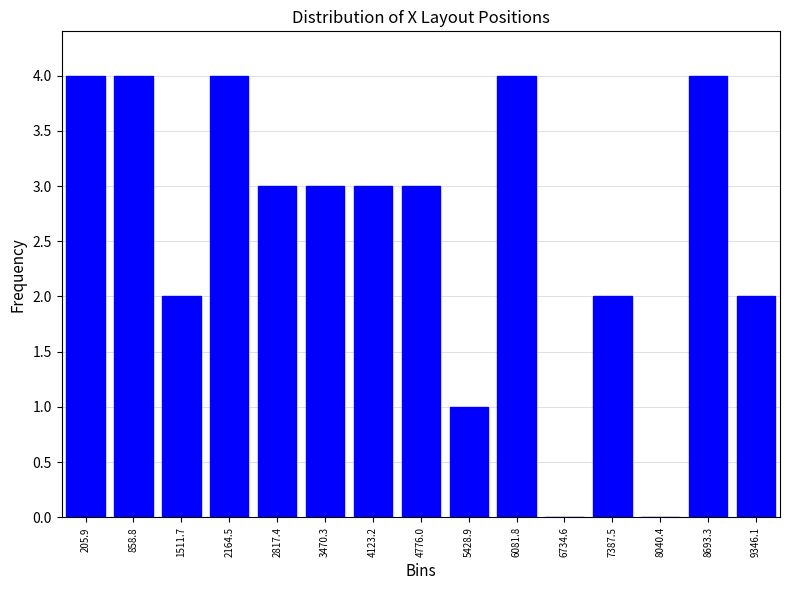

Reading right to left, what are all the values shown in this chart?

9346.1=2	8693.3=4	8040.4=0	7387.5=2	6734.6=0	6081.8=4	5428.9=1	4776.0=3	4123.2=3	3470.3=3	2817.4=3	2164.5=4	1511.7=2	858.8=4	205.9=4